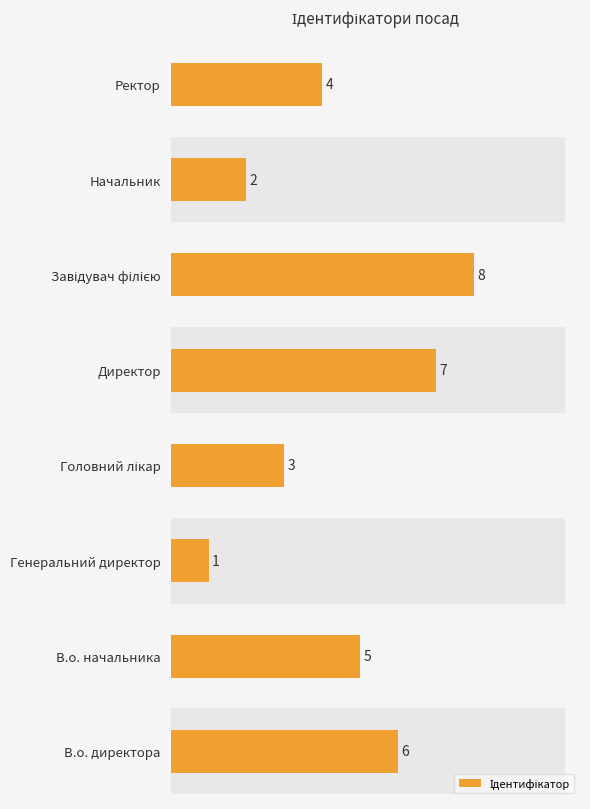

Approximately how many times larger is the value at Генеральний директор compared to Начальник?

0.5